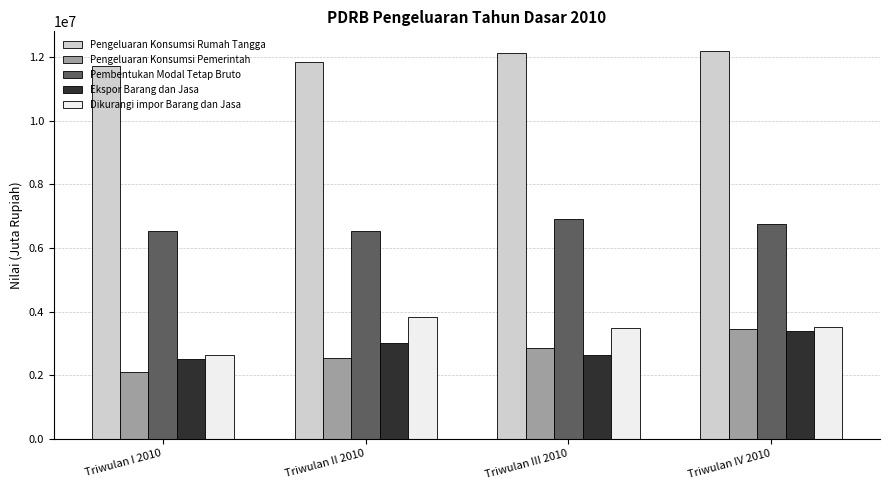

What is the label of the 2nd bar from the right?

Triwulan III 2010